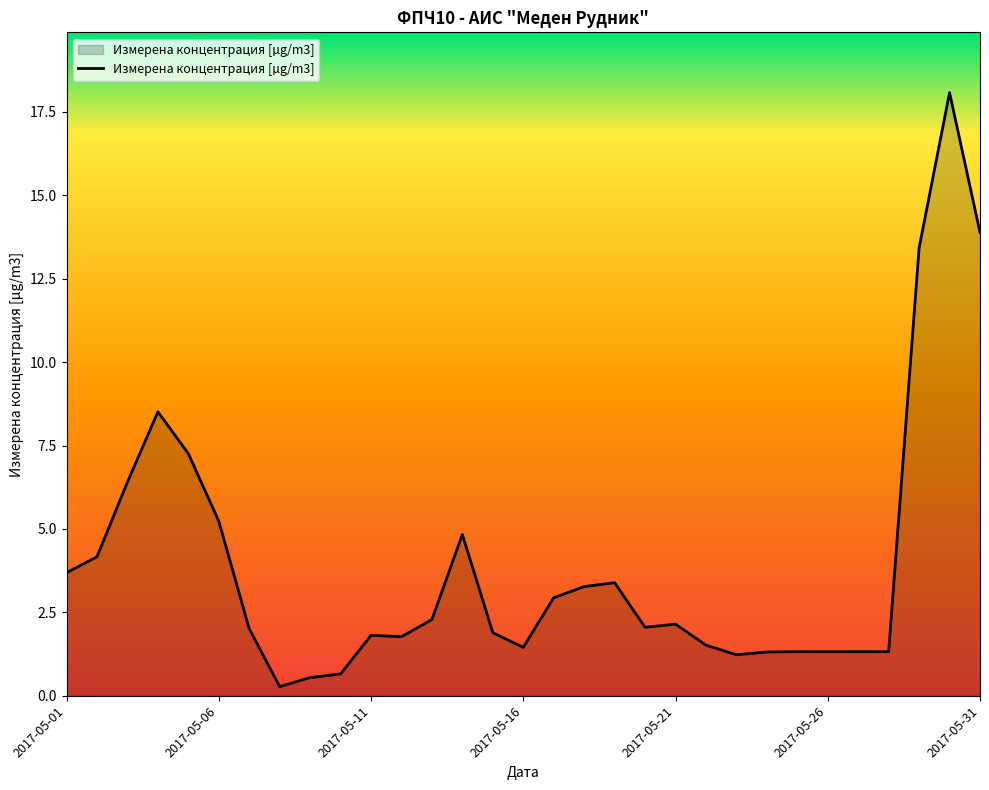

What is the difference between the maximum and minimum values?

17.8